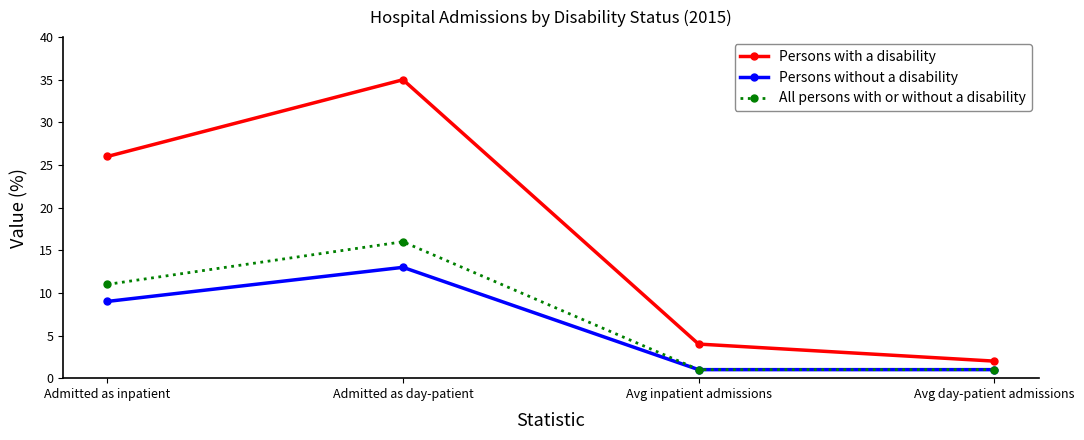

True or false: Persons without a disability and Persons with a disability intersect in this chart.

False